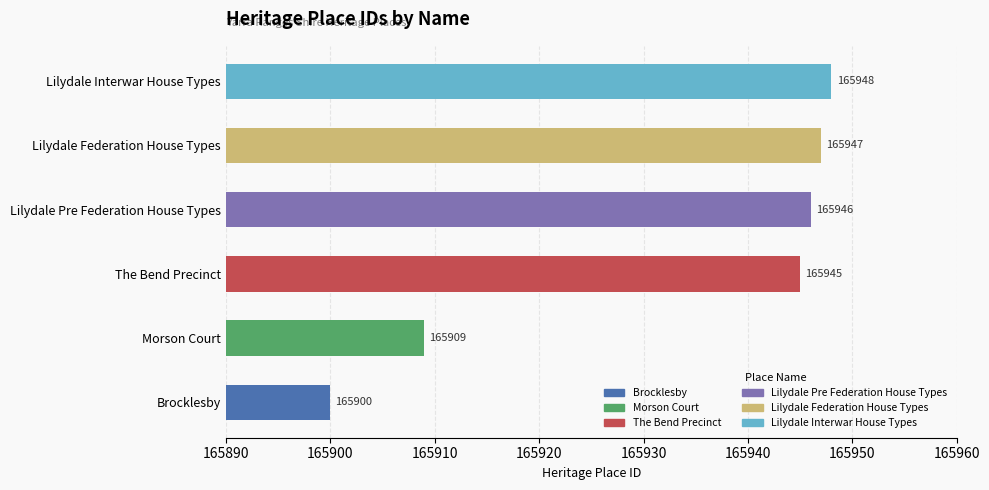

Rank the categories by value from highest to lowest.

Lilydale Interwar House Types, Lilydale Federation House Types, Lilydale Pre Federation House Types, The Bend Precinct, Morson Court, Brocklesby